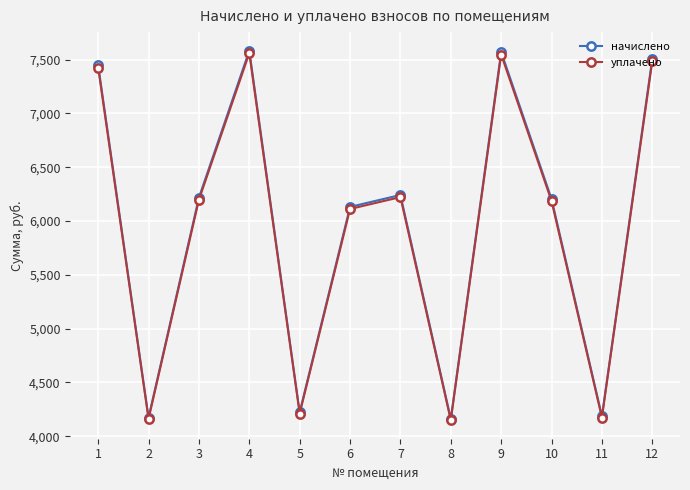

True or false: уплачено and начислено cross at least once.

False